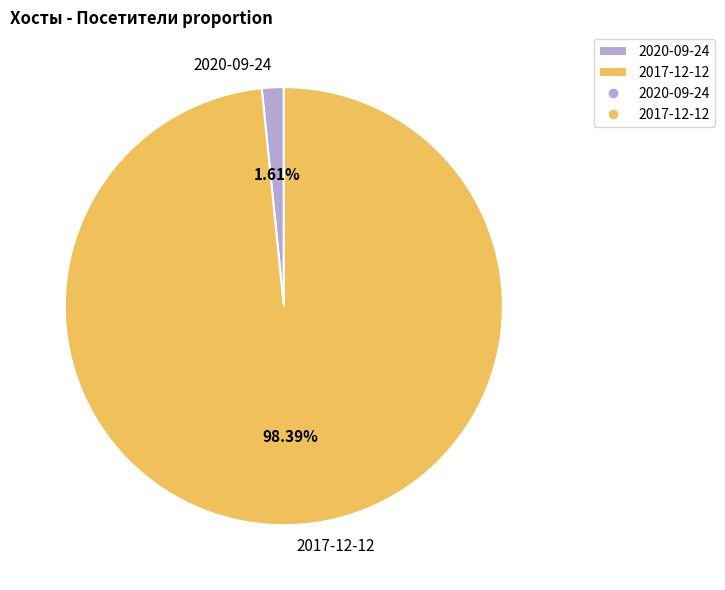

What percentage is the 2020-09-24 slice, to the nearest percent?

2%